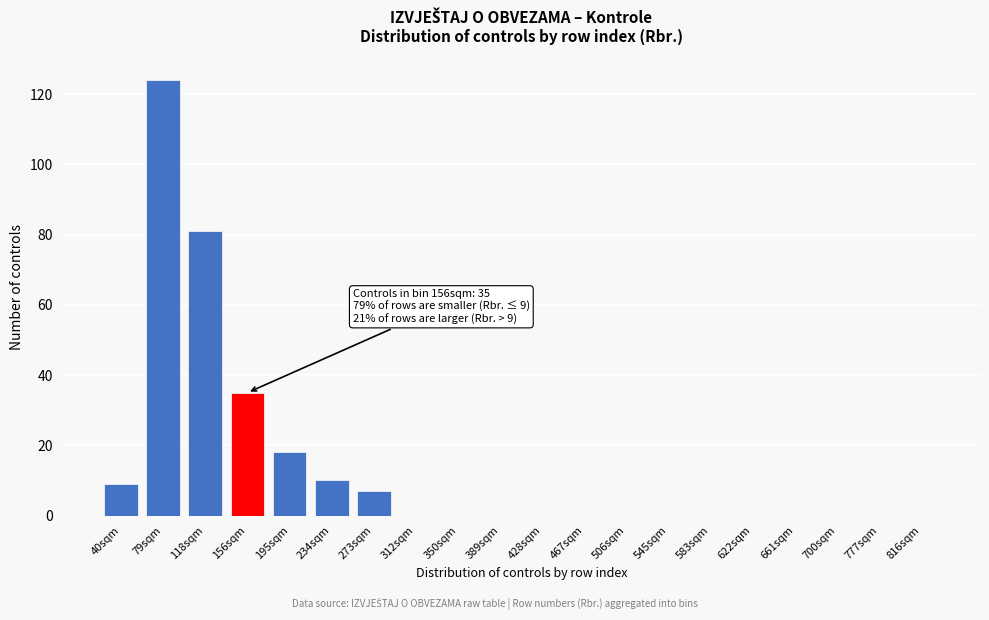

Reading right to left, what are all the values shown in this chart?

816sqm=0	777sqm=0	700sqm=0	661sqm=0	622sqm=0	583sqm=0	545sqm=0	506sqm=0	467sqm=0	428sqm=0	389sqm=0	350sqm=0	312sqm=0	273sqm=7	234sqm=10	195sqm=18	156sqm=35	118sqm=81	79sqm=124	40sqm=9